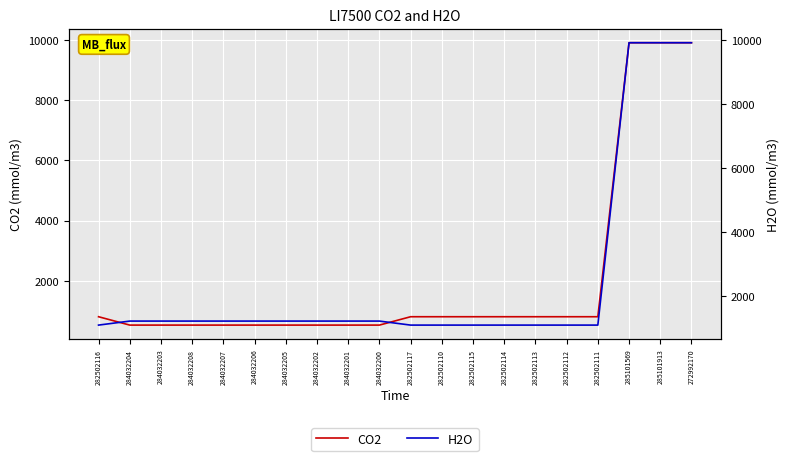

The H2O series shows 6743.8 at 285101913. True or false?

False